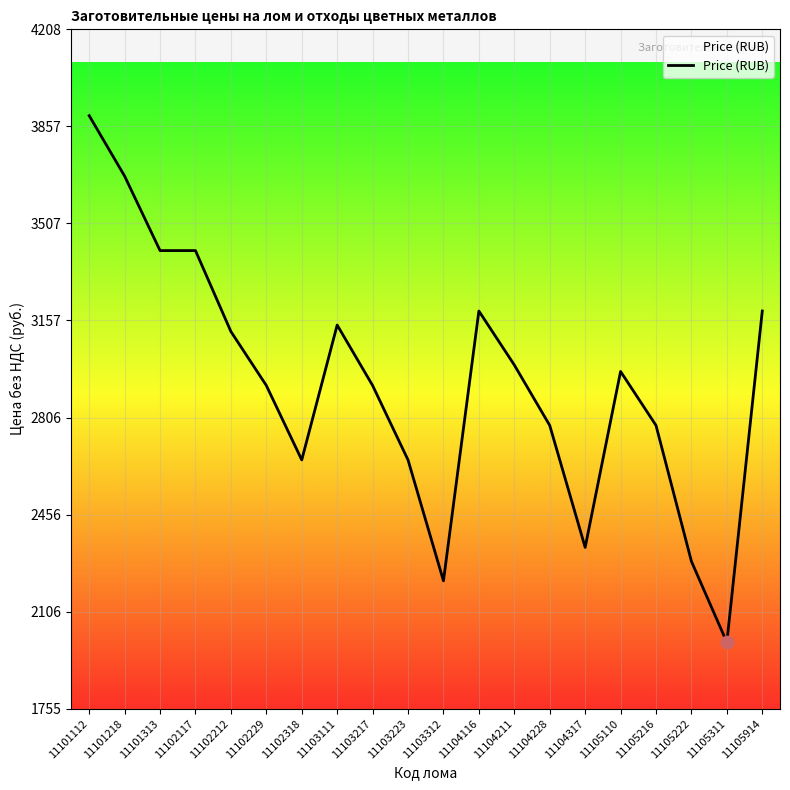

What is the ratio of the value at 11104228 to the value at 11103217?

1.0